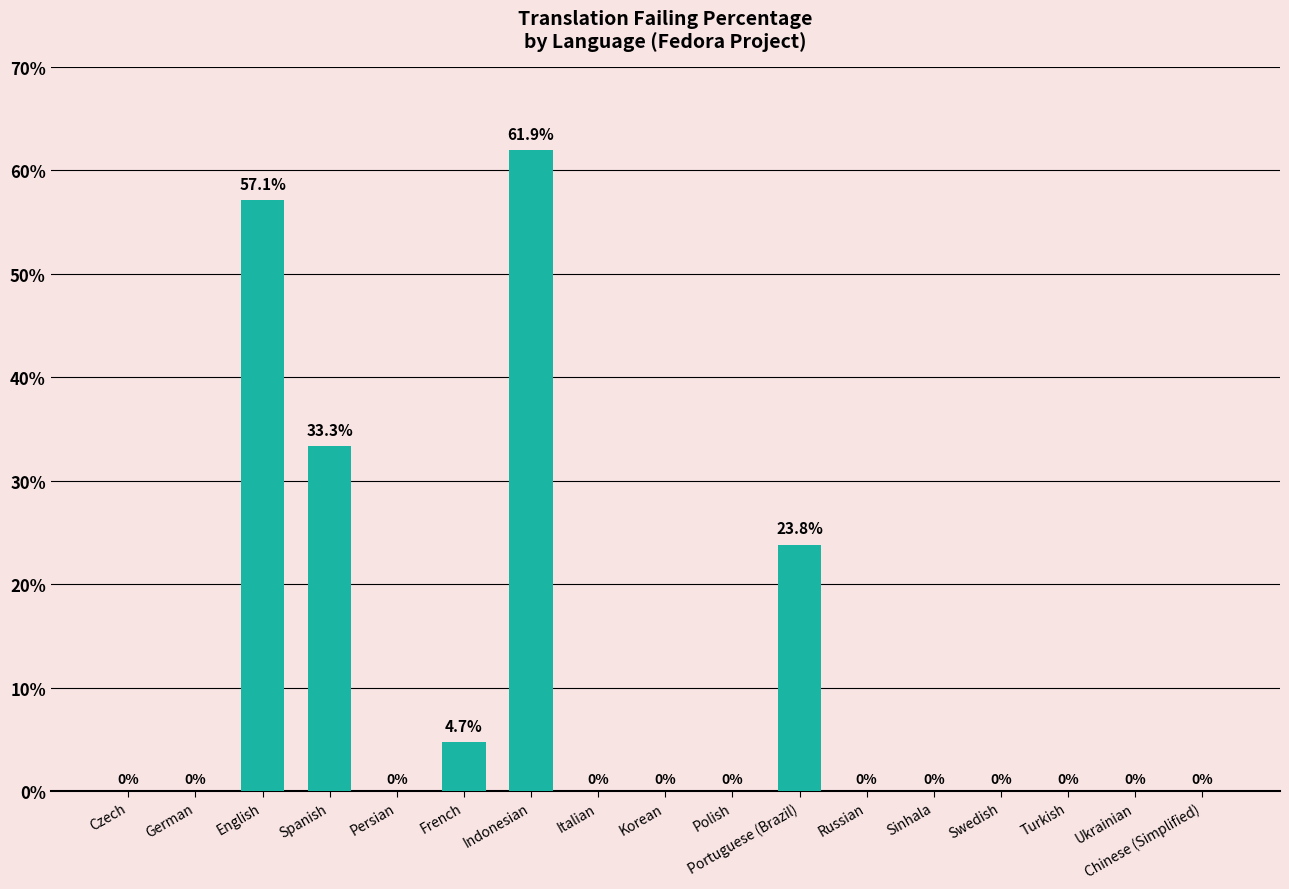

What is the maximum value shown in the chart?

61.9